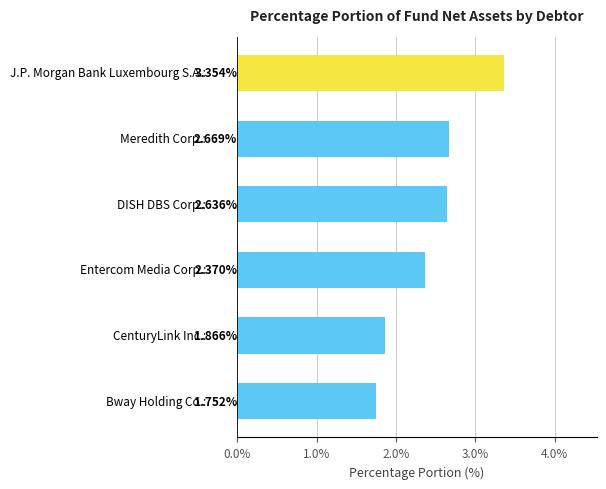

What is the average value?

2.4